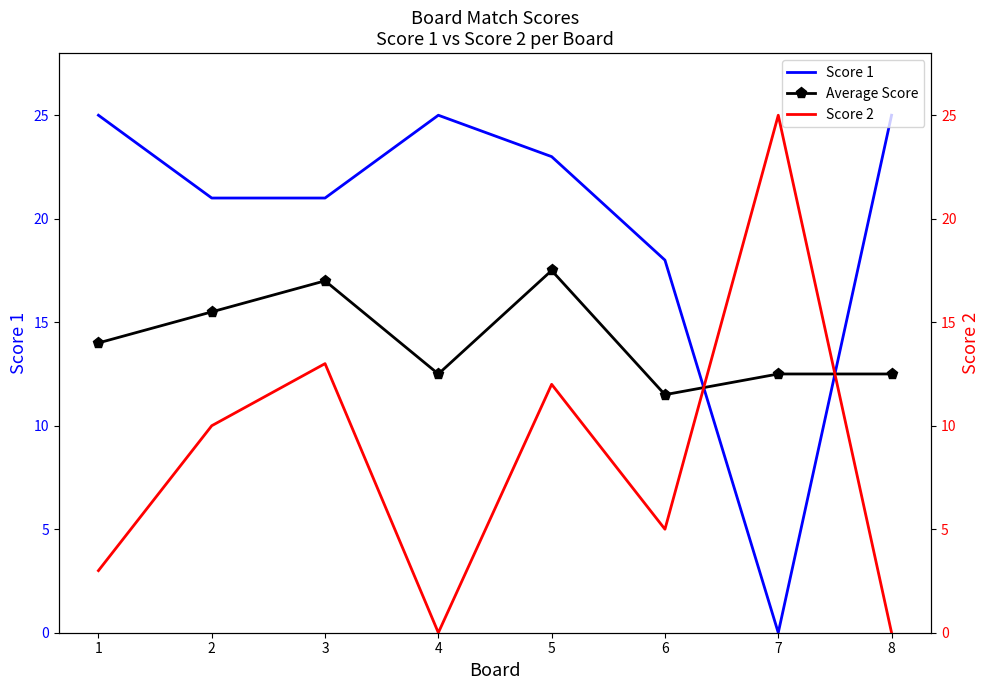

Is this an area chart (filled region under the line)?

No